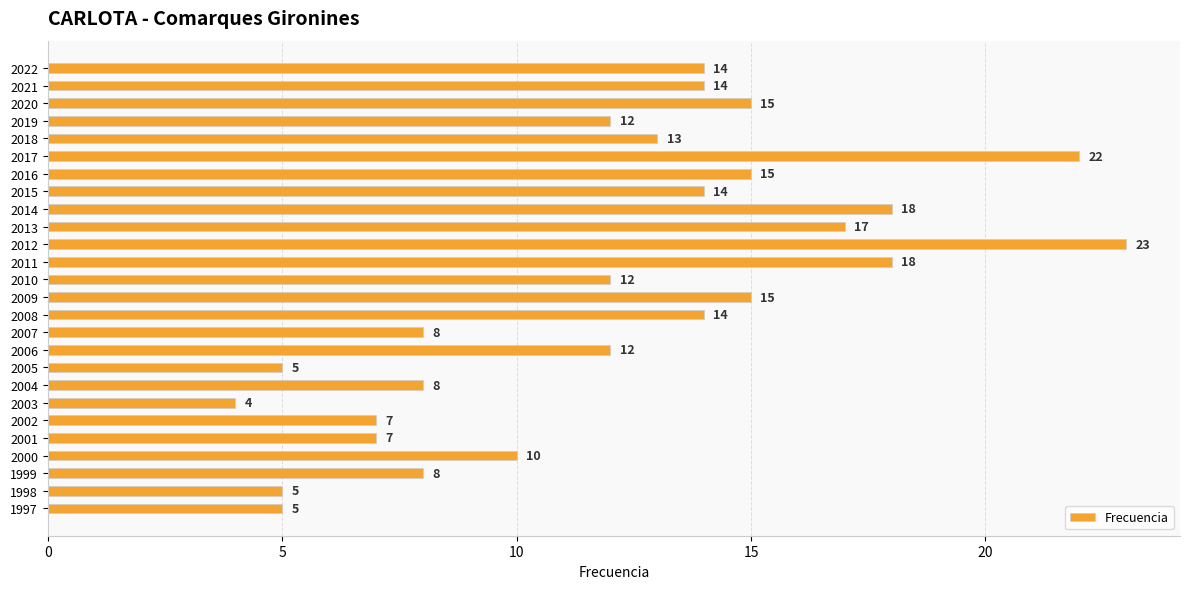

The chart shows a value of 22 at 2017. True or false?

True